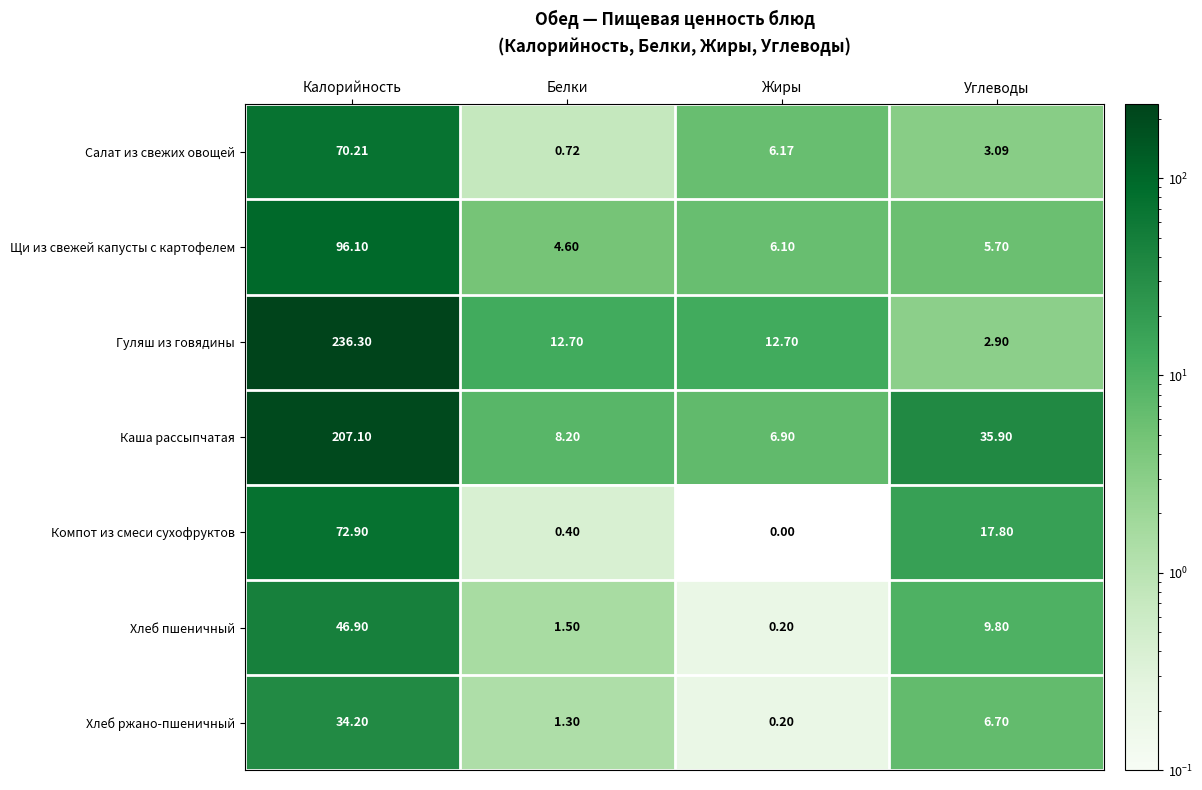

Which category has the highest value in the Каша рассыпчатая series?

Калорийность